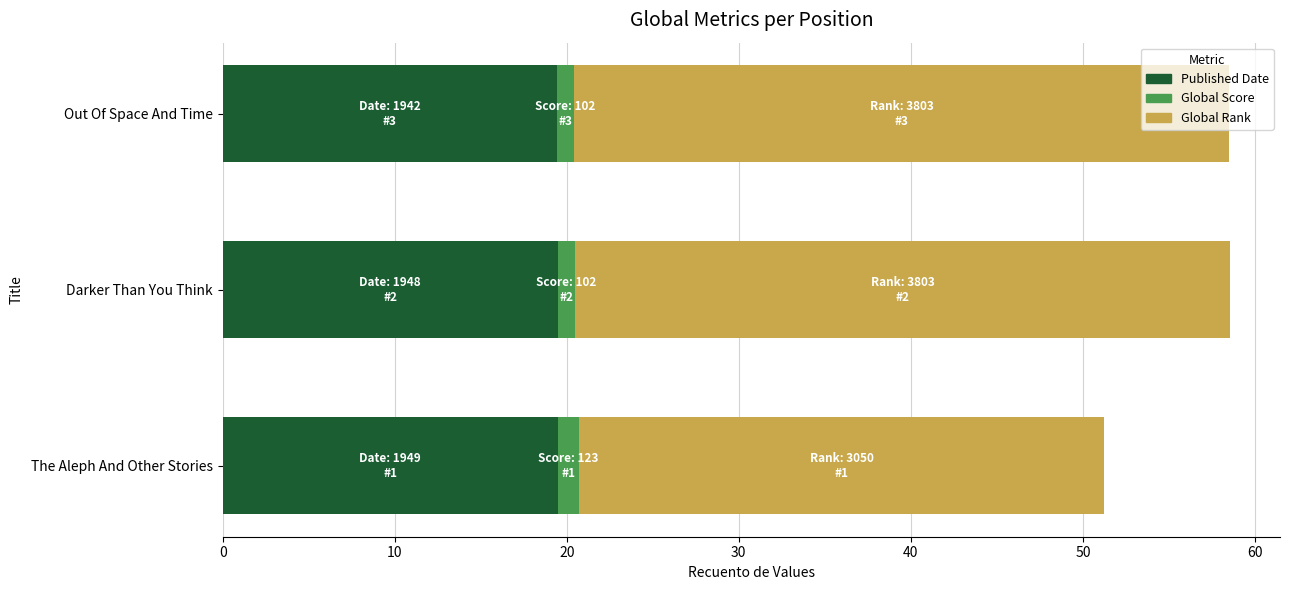

What is the average value of the Published Date series?

19.5